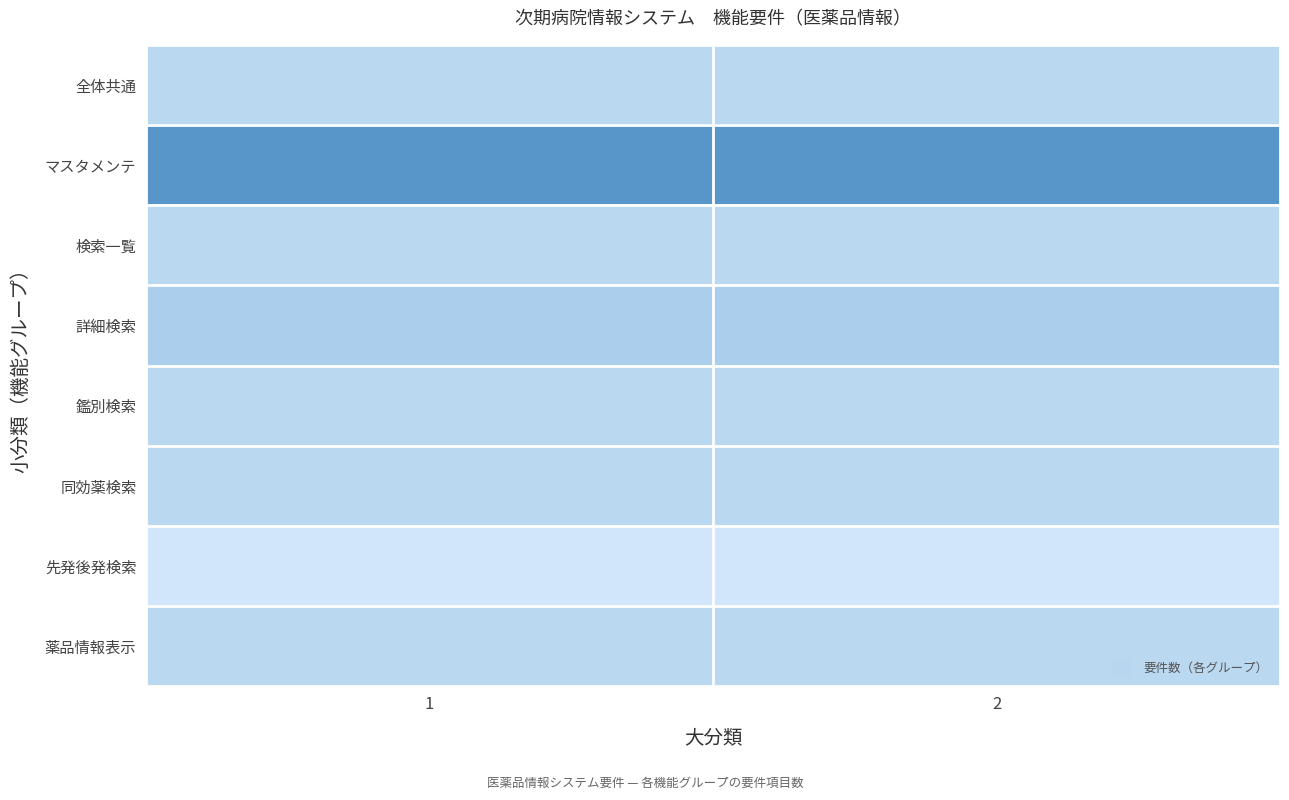

Reading right to left, list all the values displayed in this chart.

全体共通: 2=3	1=3
マスタメンテ: 2=9	1=9
検索一覧: 2=3	1=3
詳細検索: 2=4	1=4
鑑別検索: 2=3	1=3
同効薬検索: 2=3	1=3
先発後発検索: 2=1	1=1
薬品情報表示: 2=3	1=3